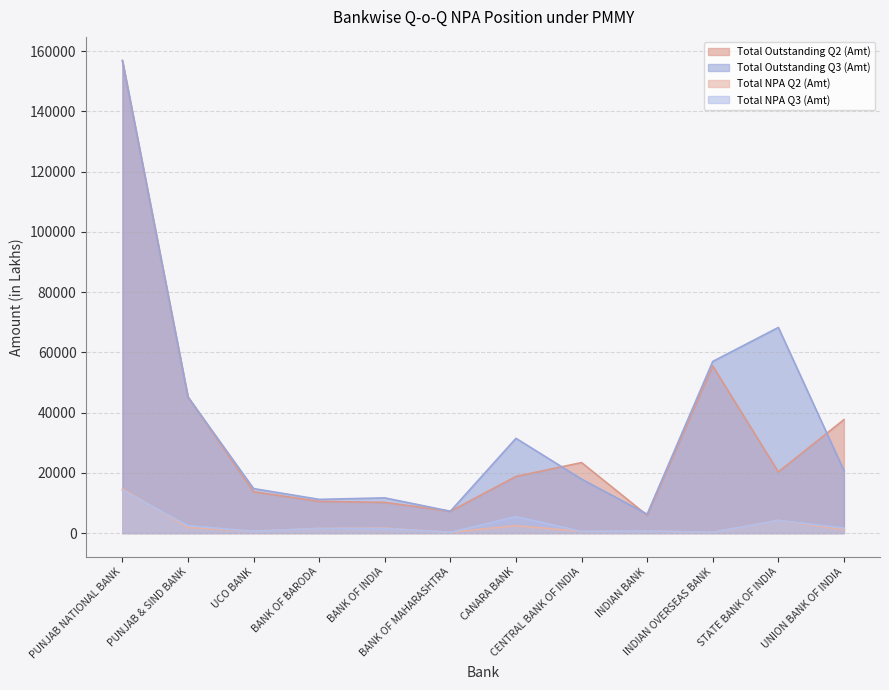

Where does the Total NPA Q3 (Amt) series first go above 1543?

PUNJAB NATIONAL BANK